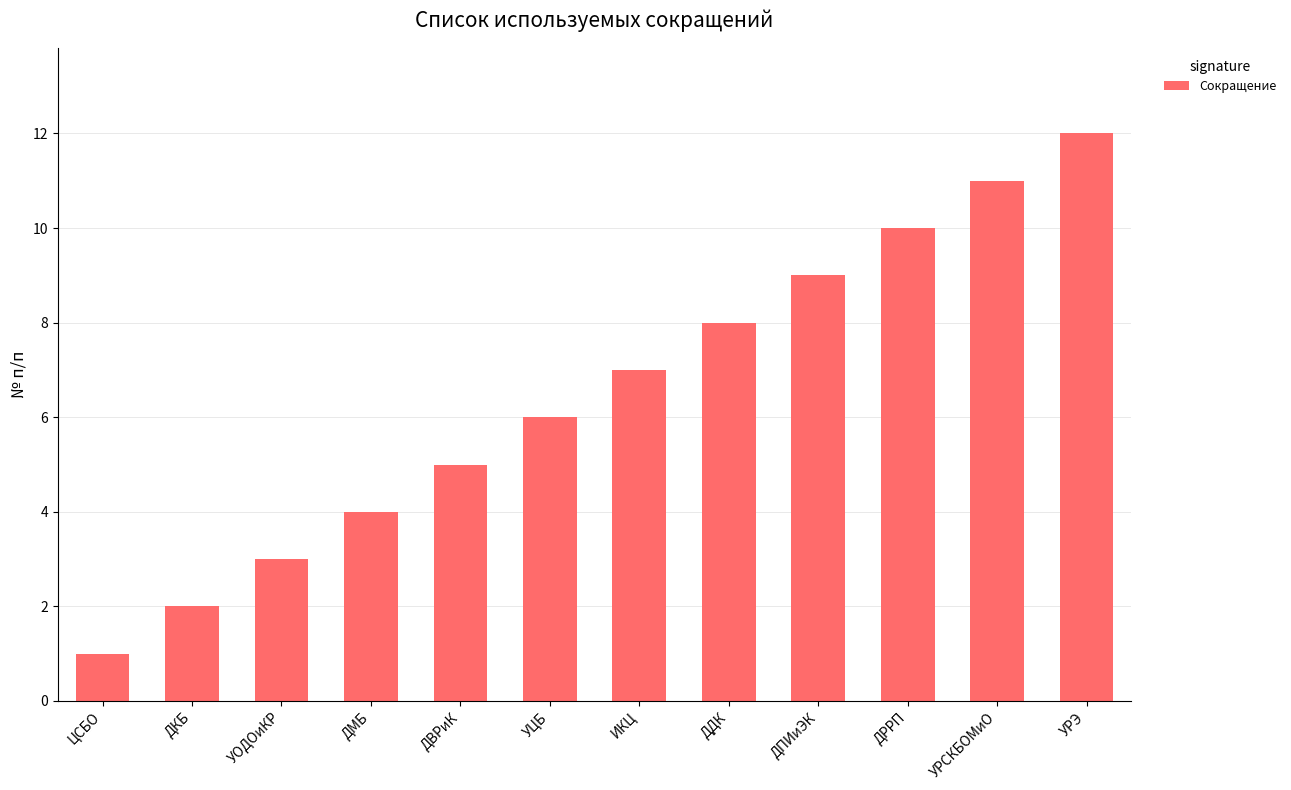

What is the value of the 8th bar from the left?

8